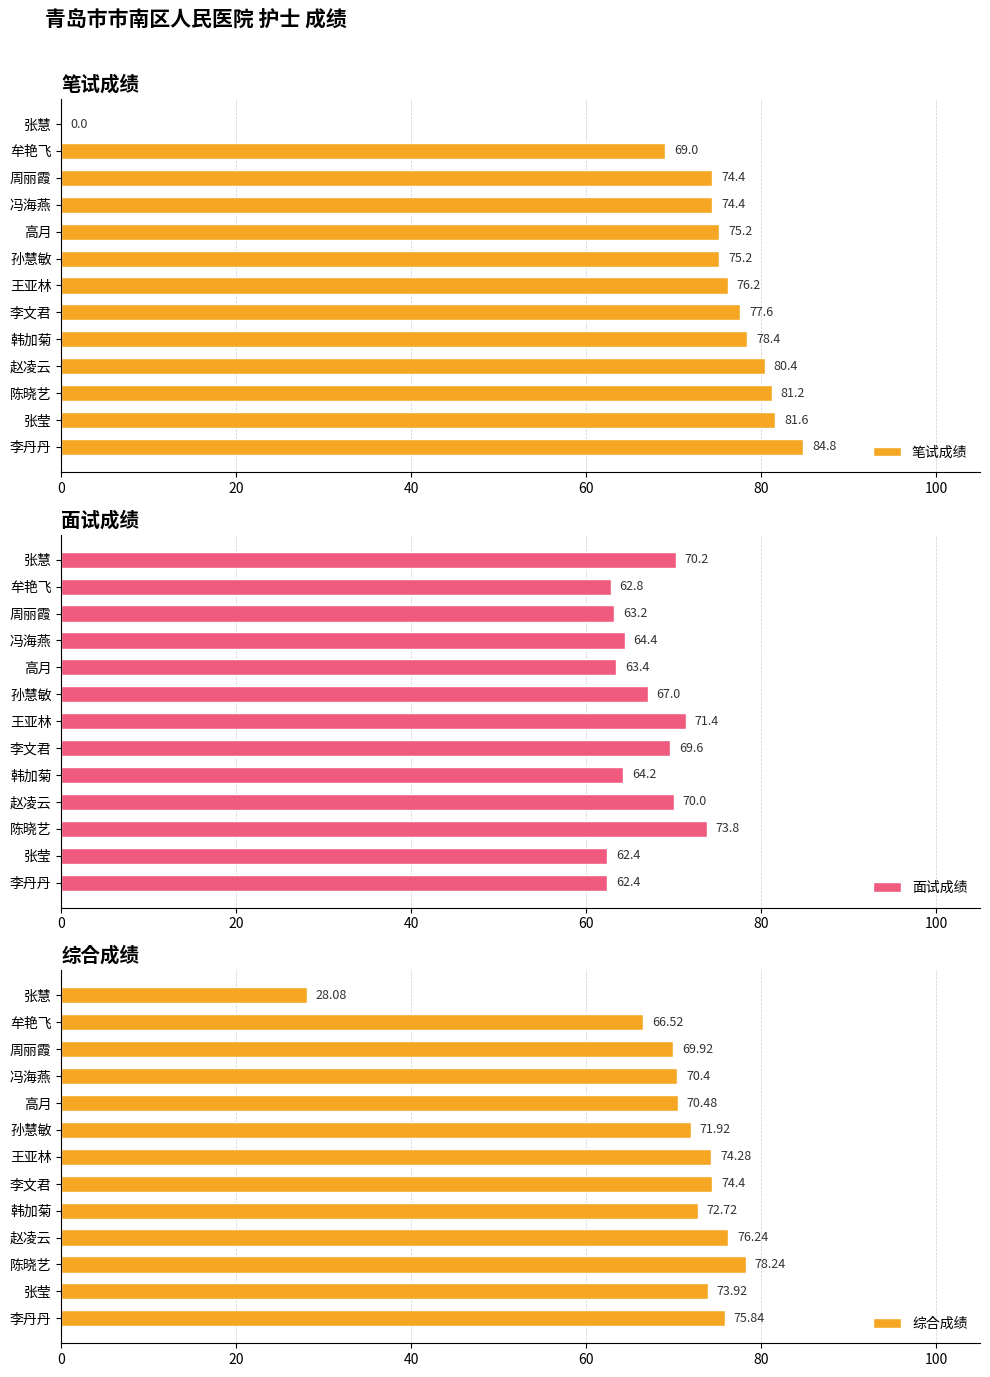

Rank the series by their maximum value, from lowest to highest.

面试成绩, 综合成绩, 笔试成绩